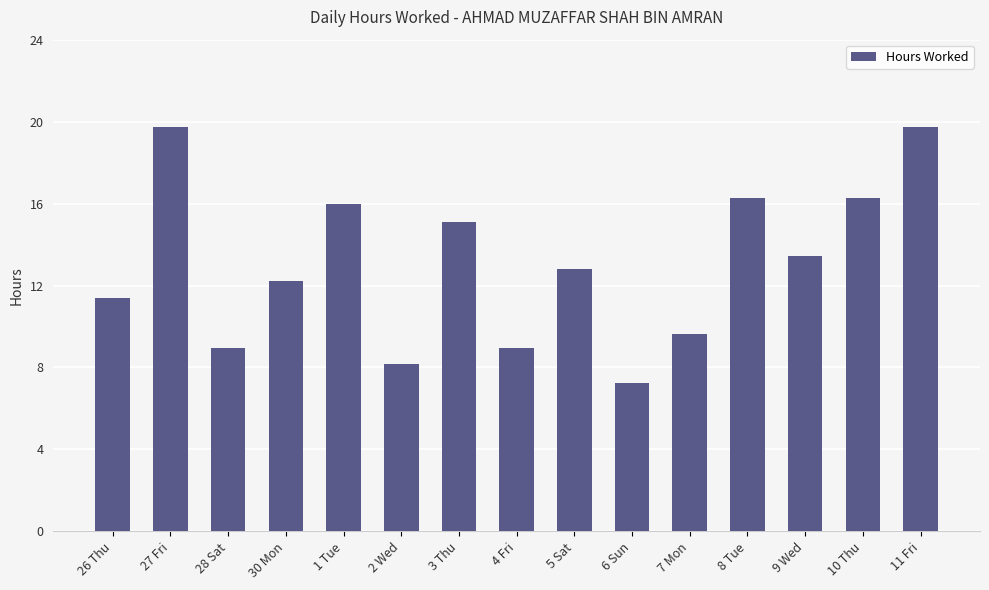

What is the value of the 4th bar from the left?

12.2